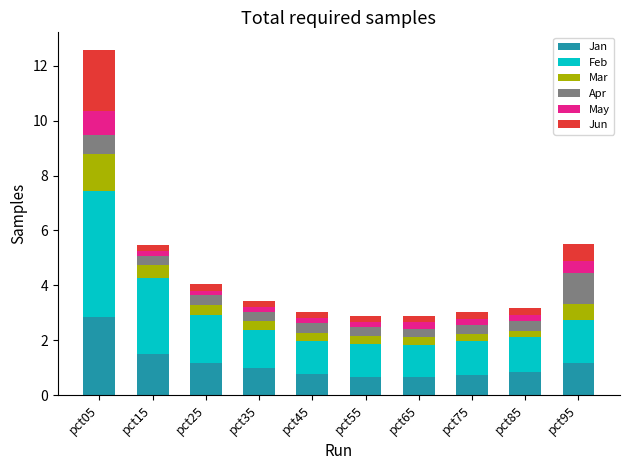

Which category has the highest value in the Jan series?

pct05